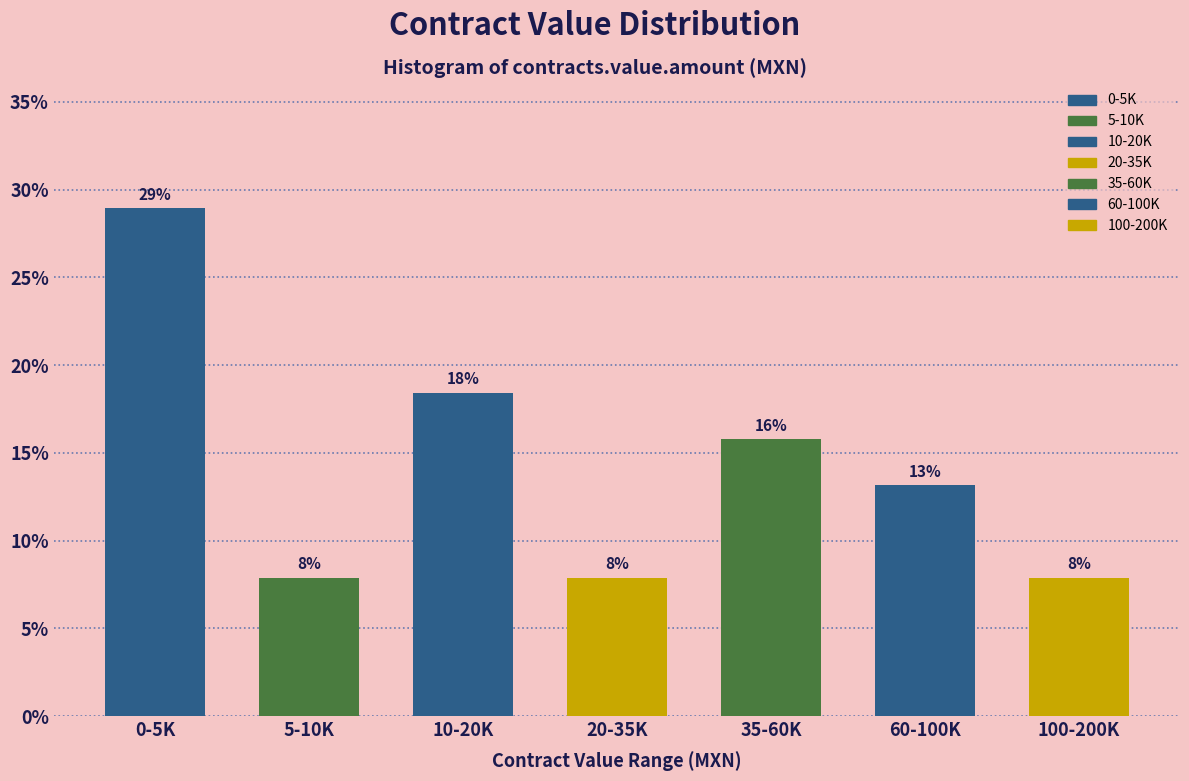

How many bars are there in total?

7